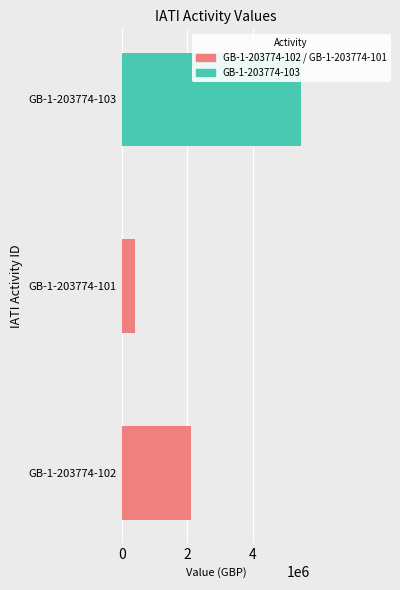

What is the value of the 3rd bar from the left?

5475000